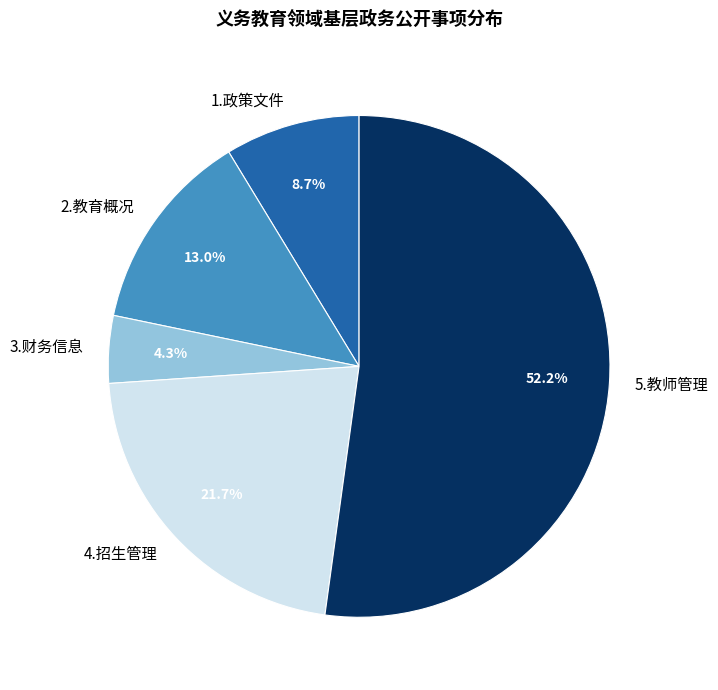

To the nearest percent, what percentage of the pie is 5.教师管理?

52%